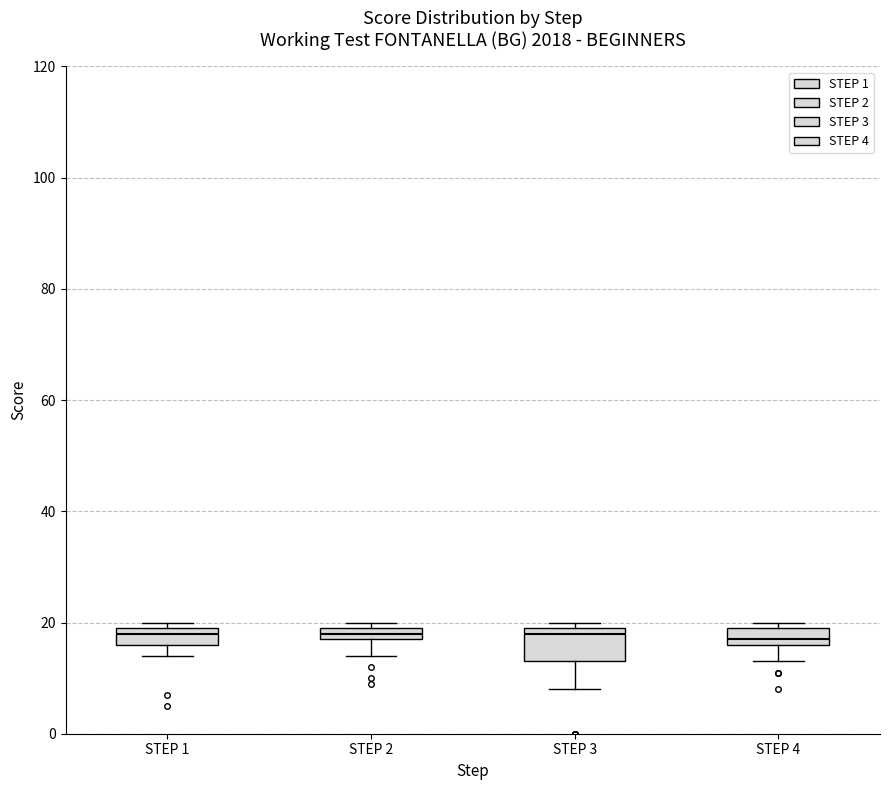

Where is the upper edge of the box for STEP 2 on the y-axis? The values are not printed on the chart, so give them approximately, as read against the axis.

20